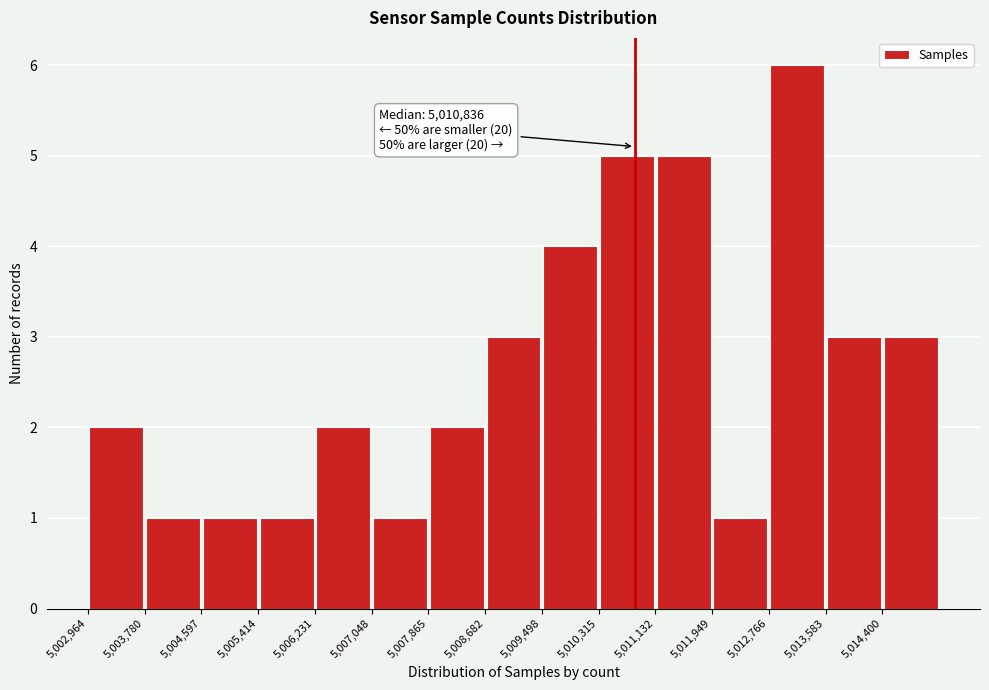

Over which range of the x-axis is the bar tallest?

5012800 to 5013600